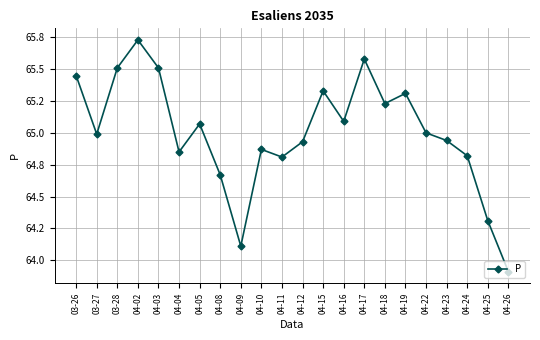

Reading right to left, transcribe all the data shown in this chart.

04-26=63.9	04-25=64.3	04-24=64.8	04-23=64.9	04-22=65.0	04-19=65.3	04-18=65.2	04-17=65.6	04-16=65.1	04-15=65.3	04-12=64.9	04-11=64.8	04-10=64.9	04-09=64.1	04-08=64.7	04-05=65.1	04-04=64.8	04-03=65.5	04-02=65.7	03-28=65.5	03-27=65.0	03-26=65.5